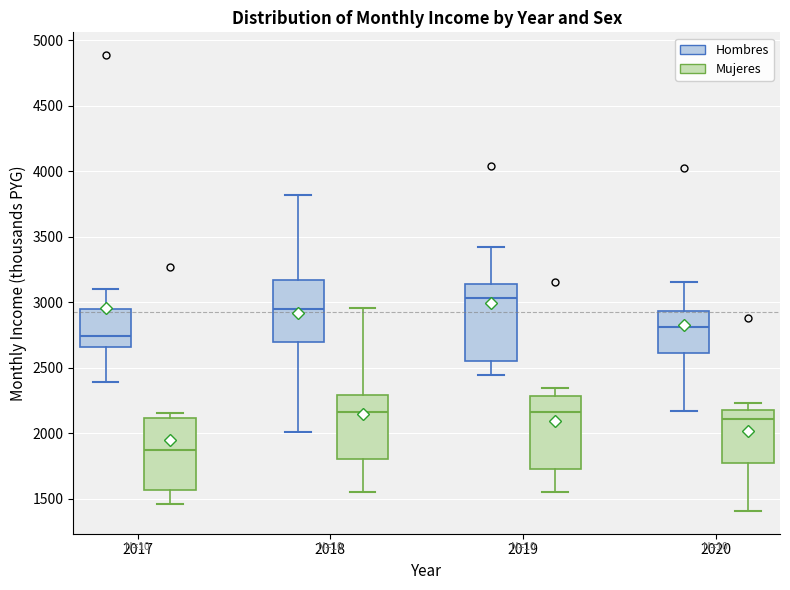

Reading left to right, transcribe this box plot: for each box, give where its median line is, the range the box spans, and where its two whiskers end, as read against the y-axis. The values are not printed on the chart, so give them approximately, as read against the axis.

2017 (Hombres): median 2750, box 2650 to 2950, whiskers 2400 to 3100
2017 (Mujeres): median 1850, box 1550 to 2100, whiskers 1450 to 2150
2018 (Hombres): median 2950, box 2700 to 3150, whiskers 2000 to 3800
2018 (Mujeres): median 2150, box 1800 to 2300, whiskers 1550 to 2950
2019 (Hombres): median 3050, box 2550 to 3150, whiskers 2450 to 3400
2019 (Mujeres): median 2150, box 1700 to 2300, whiskers 1550 to 2350
2020 (Hombres): median 2800, box 2600 to 2950, whiskers 2150 to 3150
2020 (Mujeres): median 2100, box 1750 to 2200, whiskers 1400 to 2250